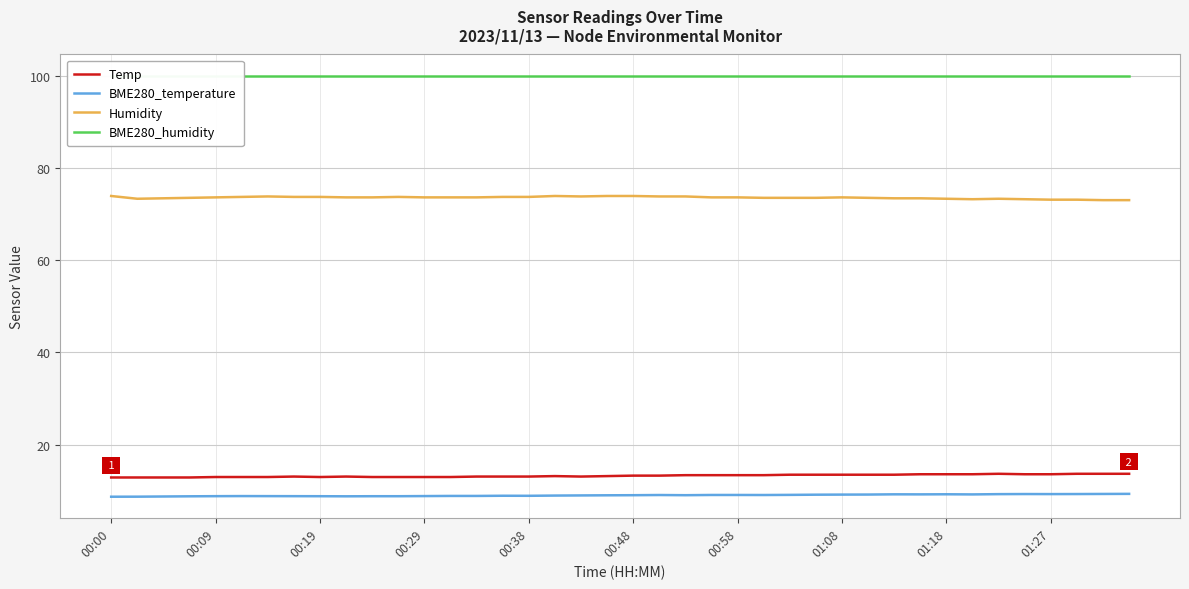

What is the total value across all series at 27?

196.2